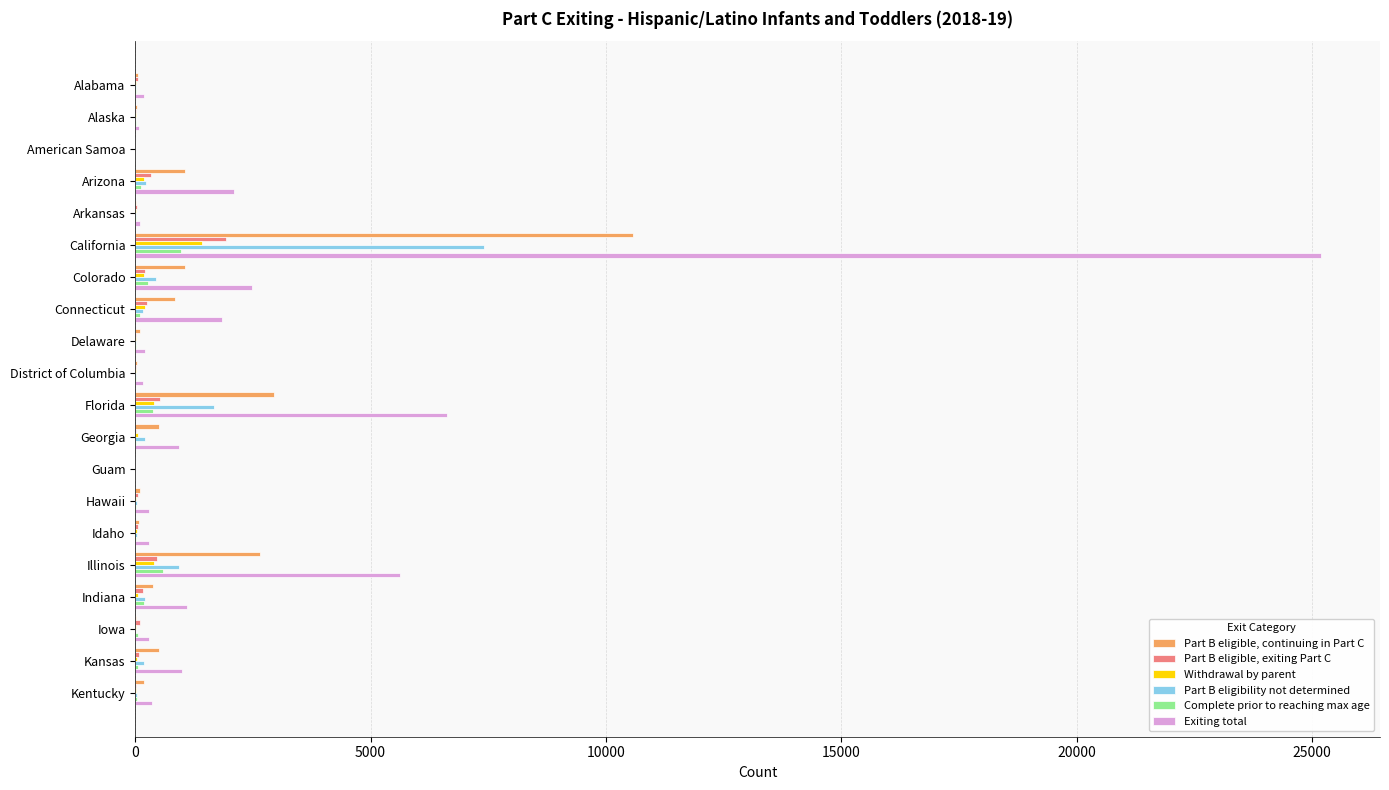

The Withdrawal by parent series shows 801 at American Samoa. True or false?

False